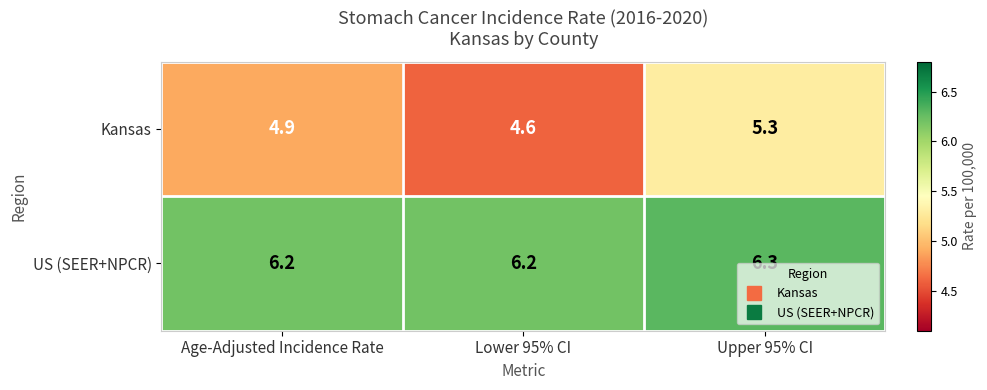

Count the US (SEER+NPCR) values in the range 6 to 7.

3